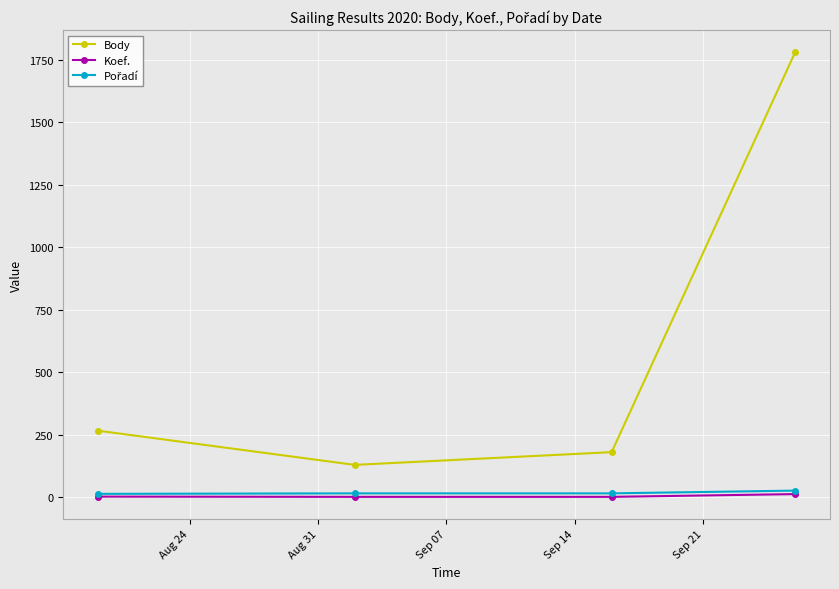

True or false: Koef. and Body cross at least once.

False